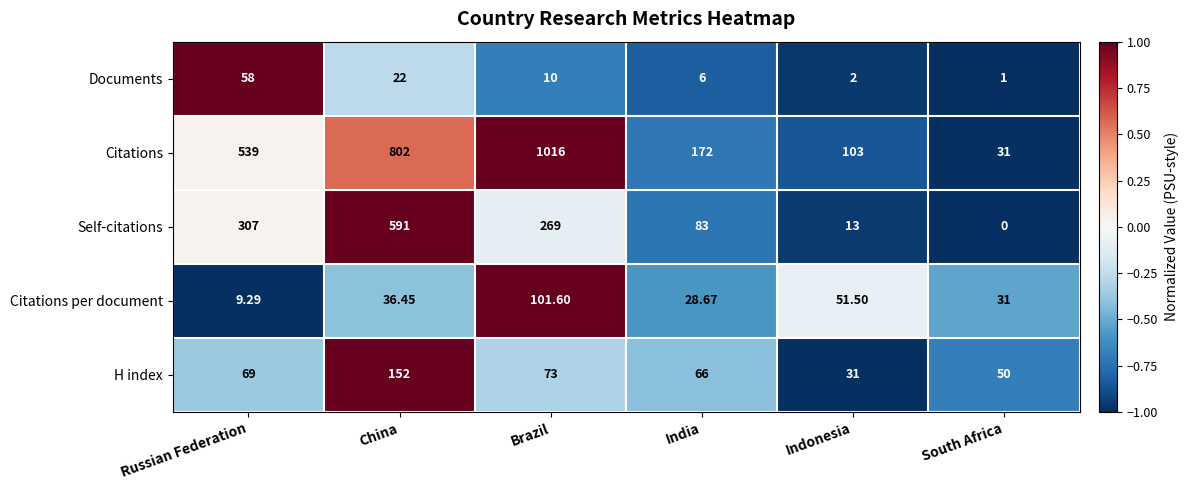

Which series has the widest spread of values?

Citations